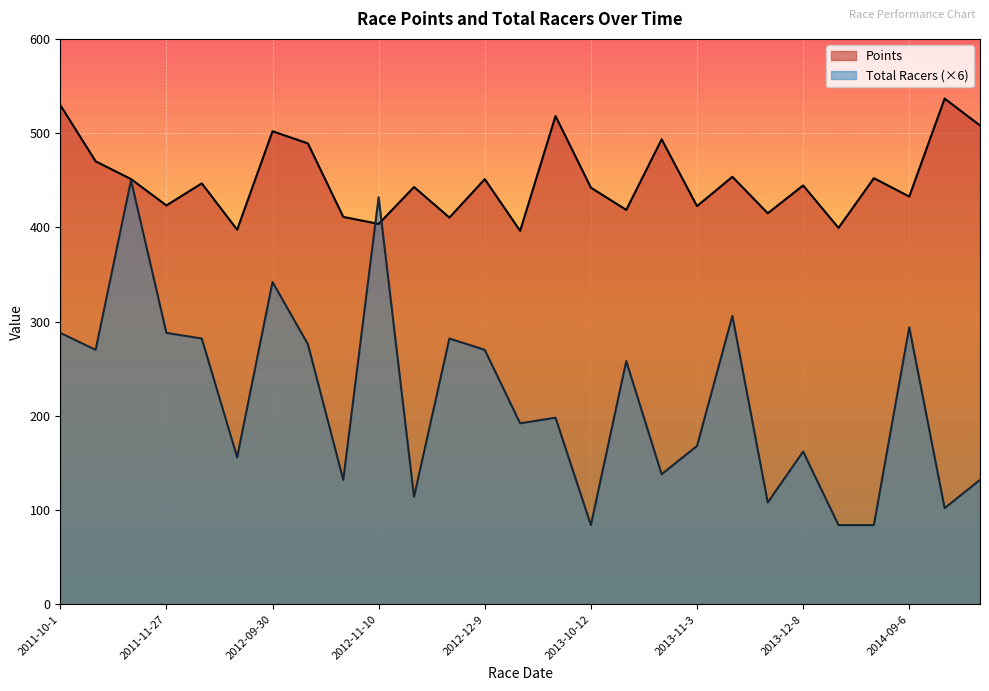

At which category does the chart reach its peak across all series?

2014-10-4